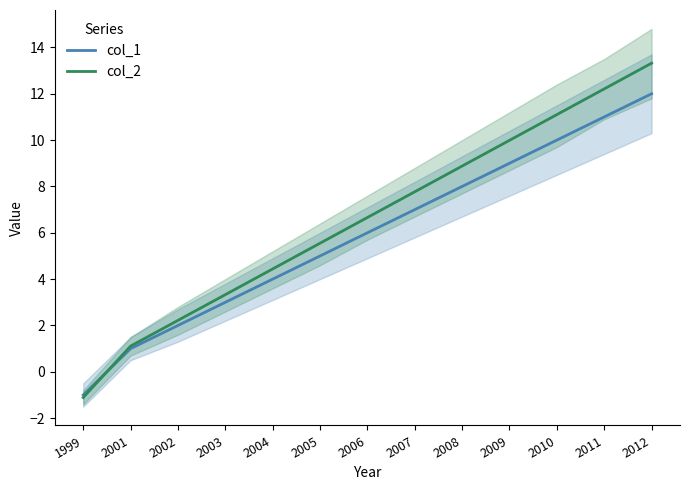

What is the spread (max minus min) of values at 2012?

1.3